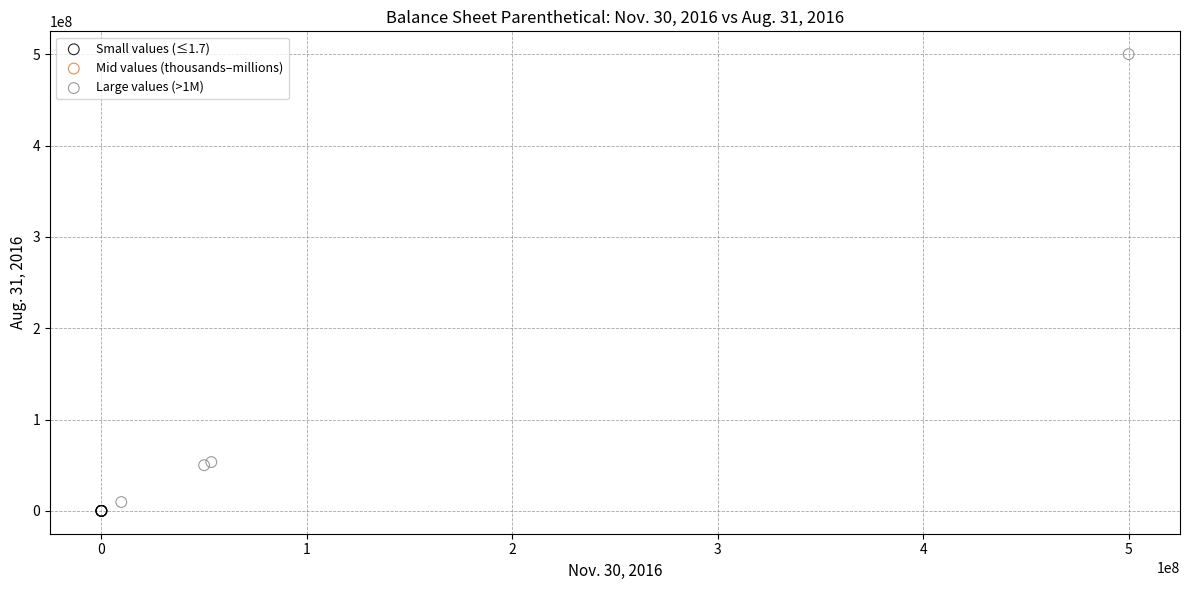

Which series has the largest Y range (max minus min)?

Large values (>1M)